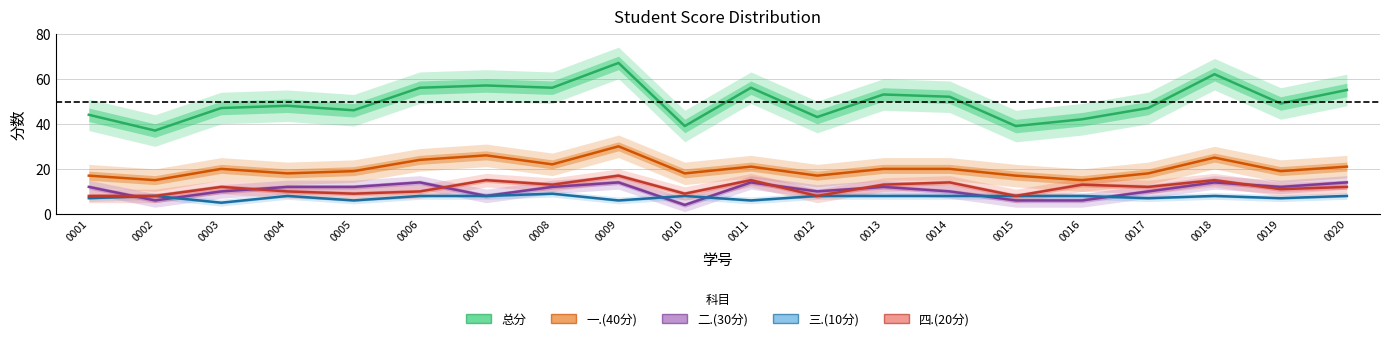

Is it true that 三.(10分) equals 3 at 0015?

False